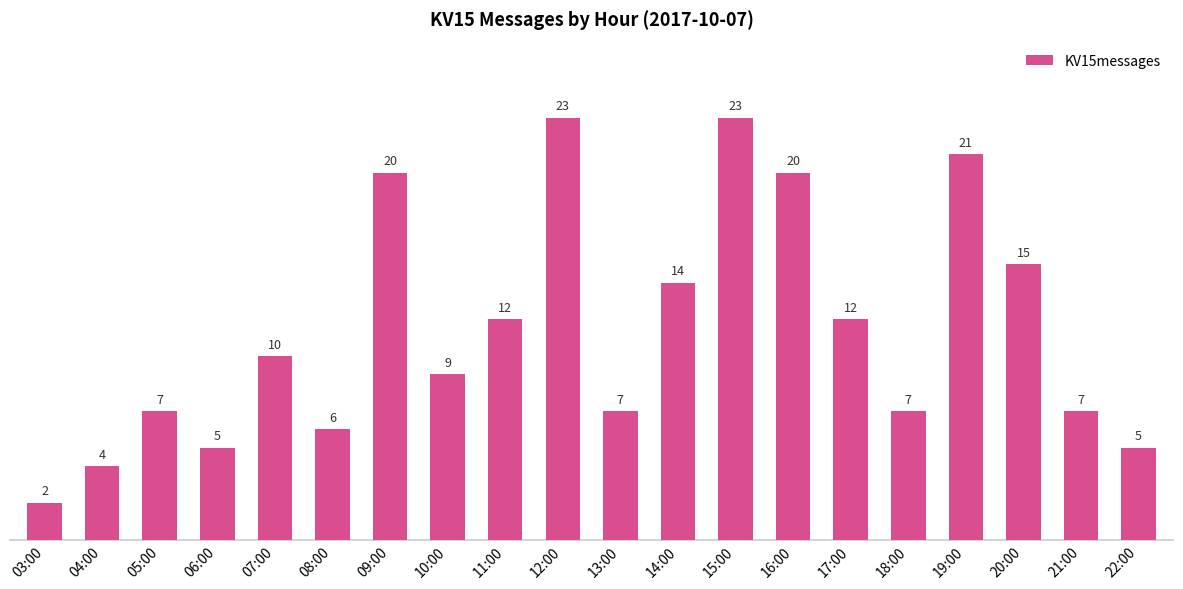

What is the difference between the values at 10:00 and 18:00?

2